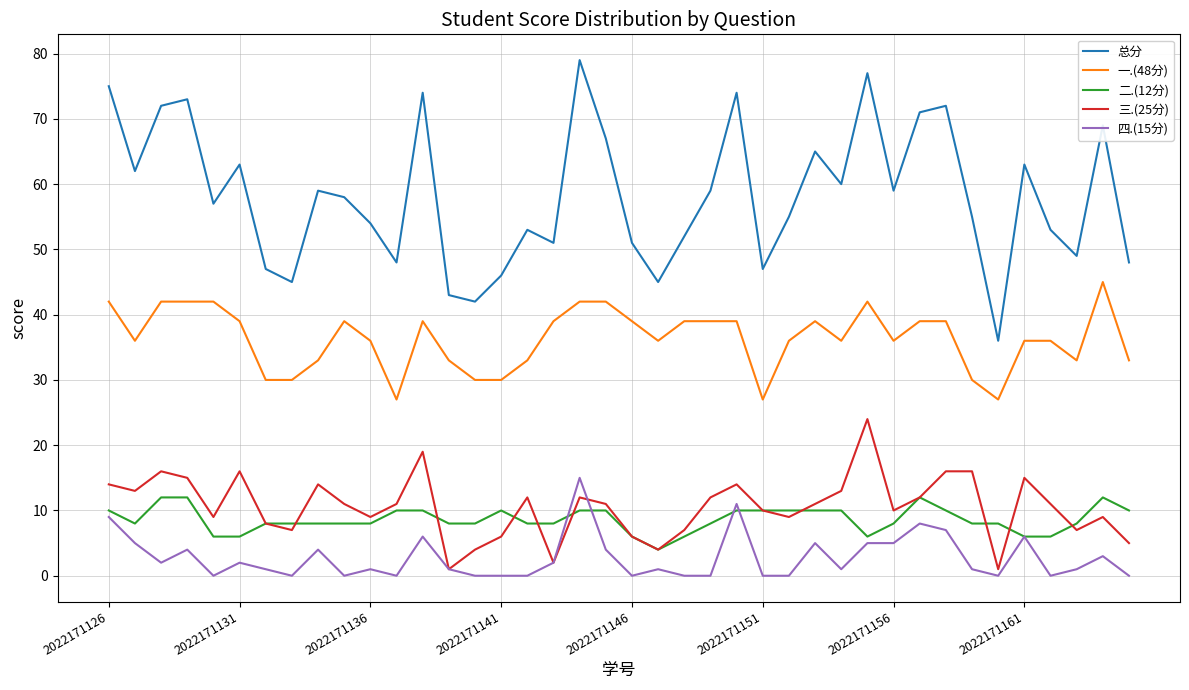

Which series has the widest spread of values?

总分